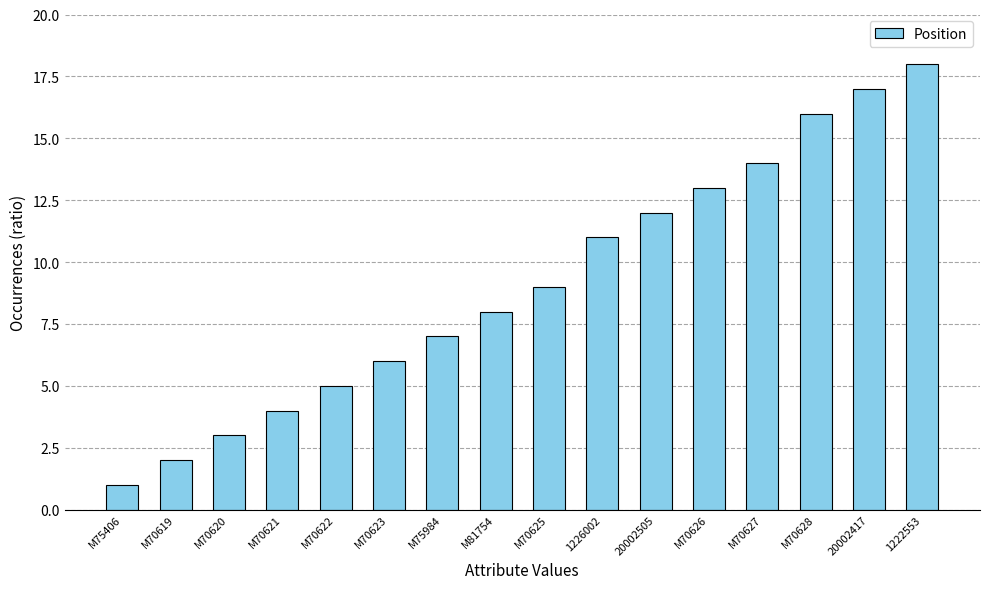

What is the label of the 8th bar from the left?

M81754